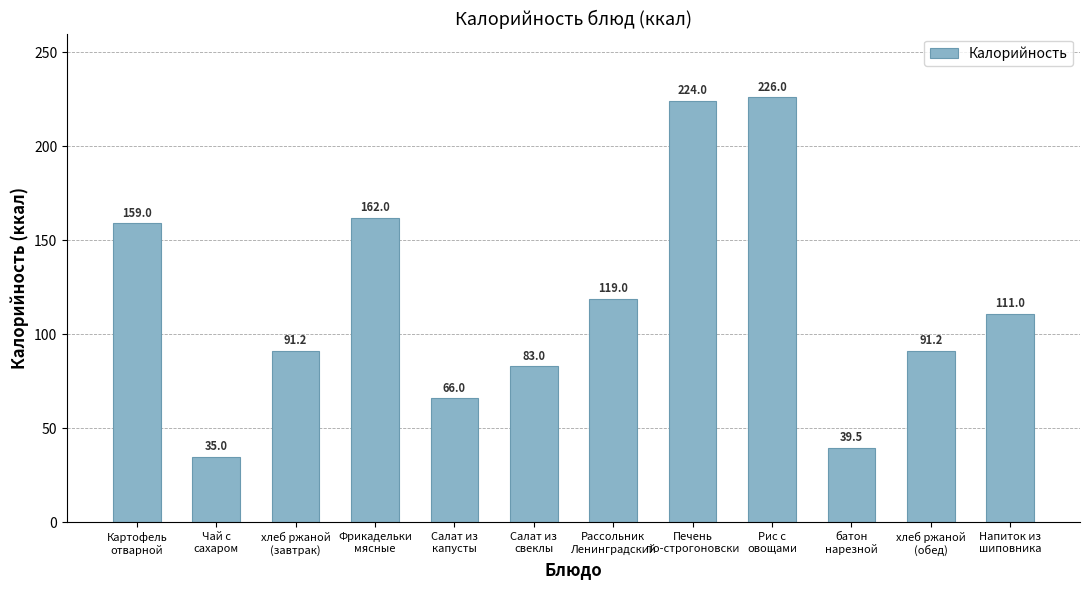

True or false: the data shows 111.7 at Печень
по-строгоновски.

False